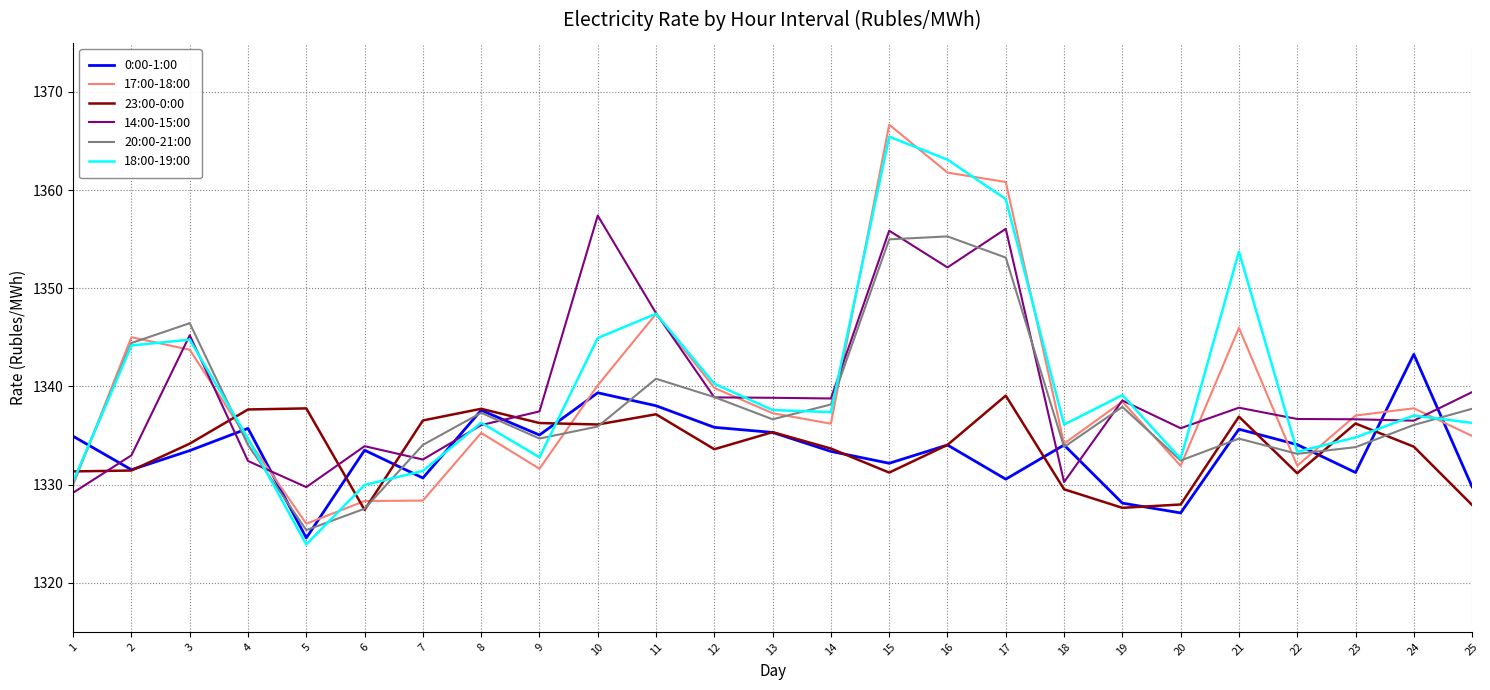

Is it true that 0:00-1:00 equals 2009.5 at 19?

False